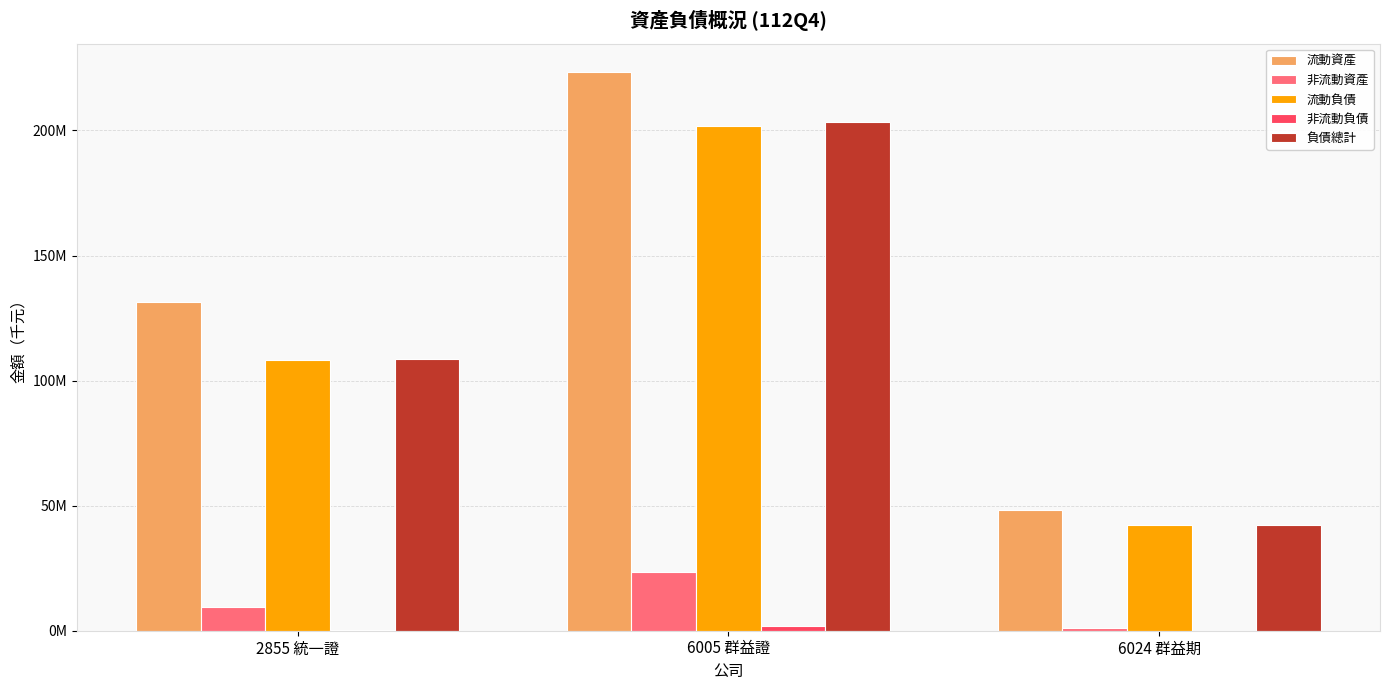

The 非流動負債 series shows 141200 at 6024 群益期. True or false?

False